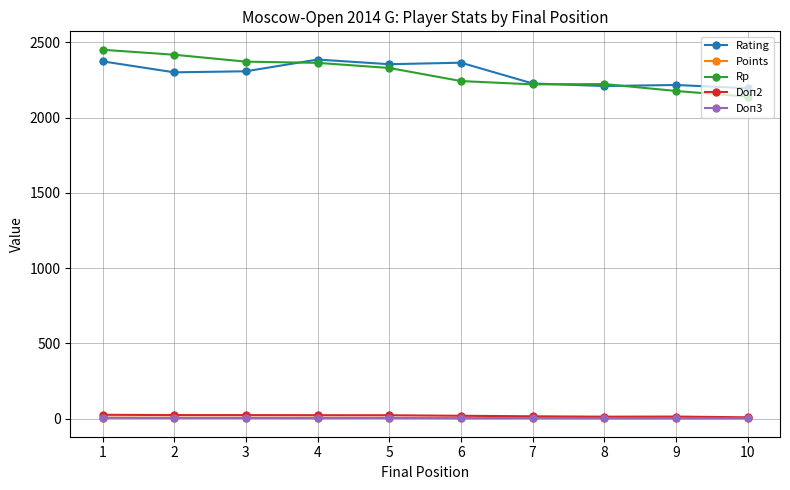

What is the greatest value displayed?

2451.0